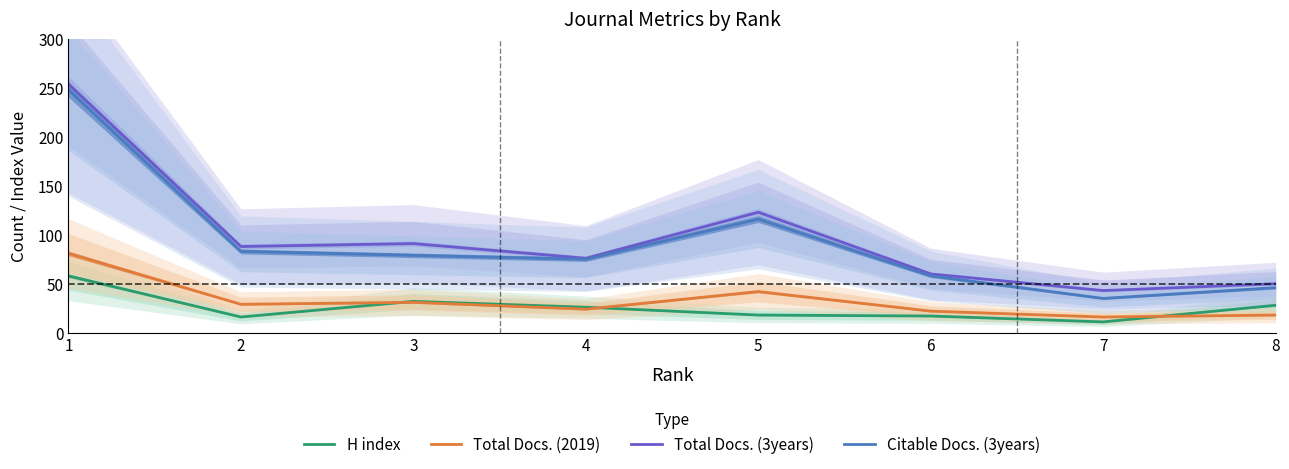

Where is the first local maximum for Citable Docs. (3years)?

5